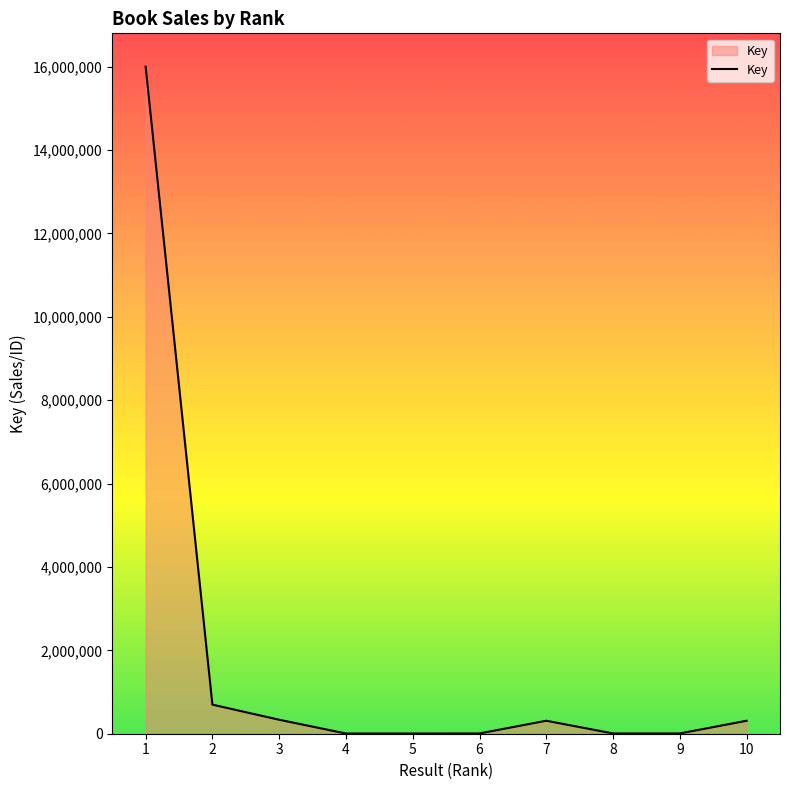

What is the maximum value shown in the chart?

15996633